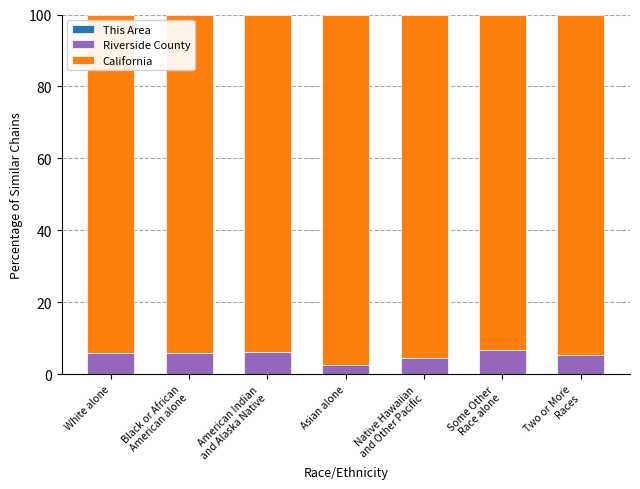

What is the total value across all series at Native Hawaiian
and Other Pacific?

100.0